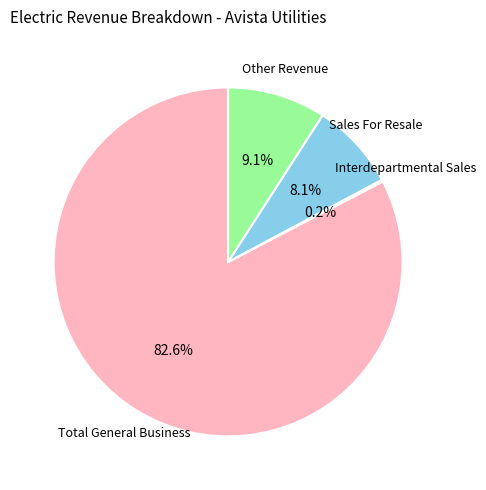

Is there a majority slice in this chart?

Yes